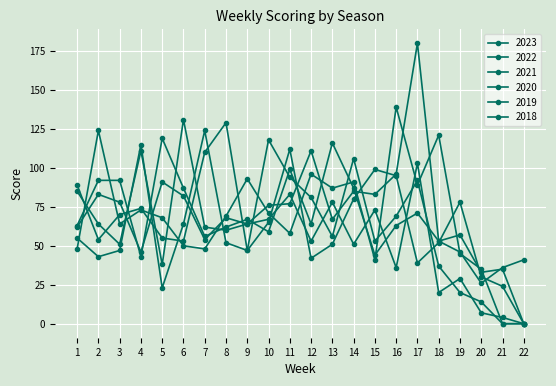

How many categories are shown in the chart?

22